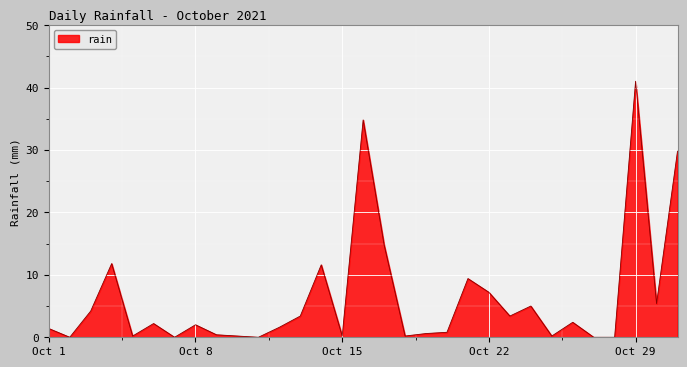

What is the greatest value displayed?

41.0